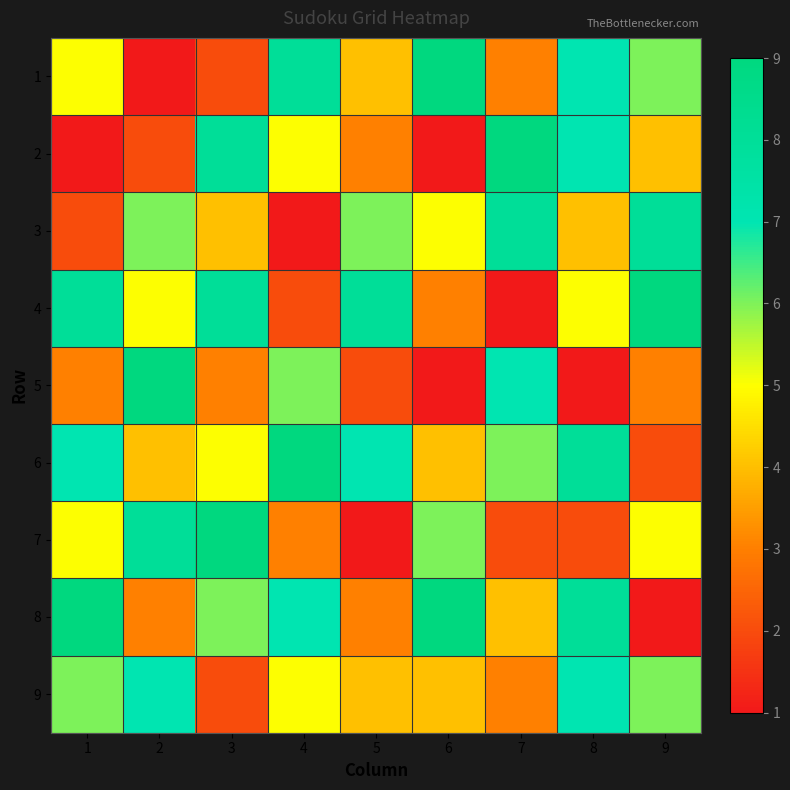

Reading left to right, list all the values displayed in this chart.

1: 1=5	2=1	3=2	4=8	5=4	6=9	7=3	8=7	9=6
2: 1=1	2=2	3=8	4=5	5=3	6=1	7=9	8=7	9=4
3: 1=2	2=6	3=4	4=1	5=6	6=5	7=8	8=4	9=8
4: 1=8	2=5	3=8	4=2	5=8	6=3	7=1	8=5	9=9
5: 1=3	2=9	3=3	4=6	5=2	6=1	7=7	8=1	9=3
6: 1=7	2=4	3=5	4=9	5=7	6=4	7=6	8=8	9=2
7: 1=5	2=8	3=9	4=3	5=1	6=6	7=2	8=2	9=5
8: 1=9	2=3	3=6	4=7	5=3	6=9	7=4	8=8	9=1
9: 1=6	2=7	3=2	4=5	5=4	6=4	7=3	8=7	9=6